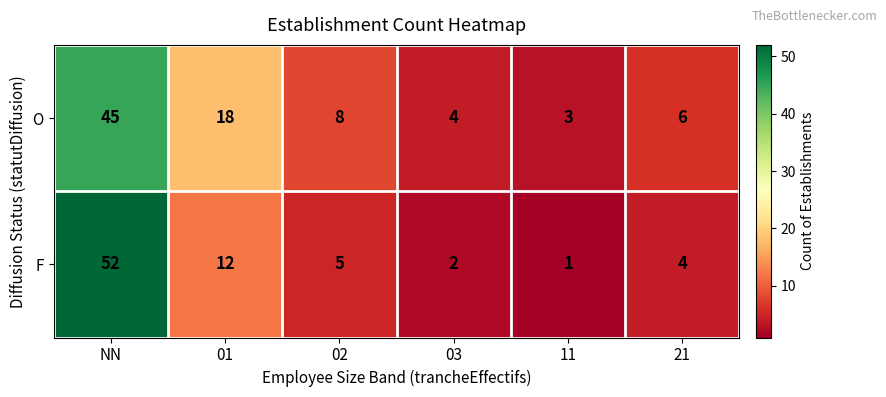

How many values in the O series are below 8?

3